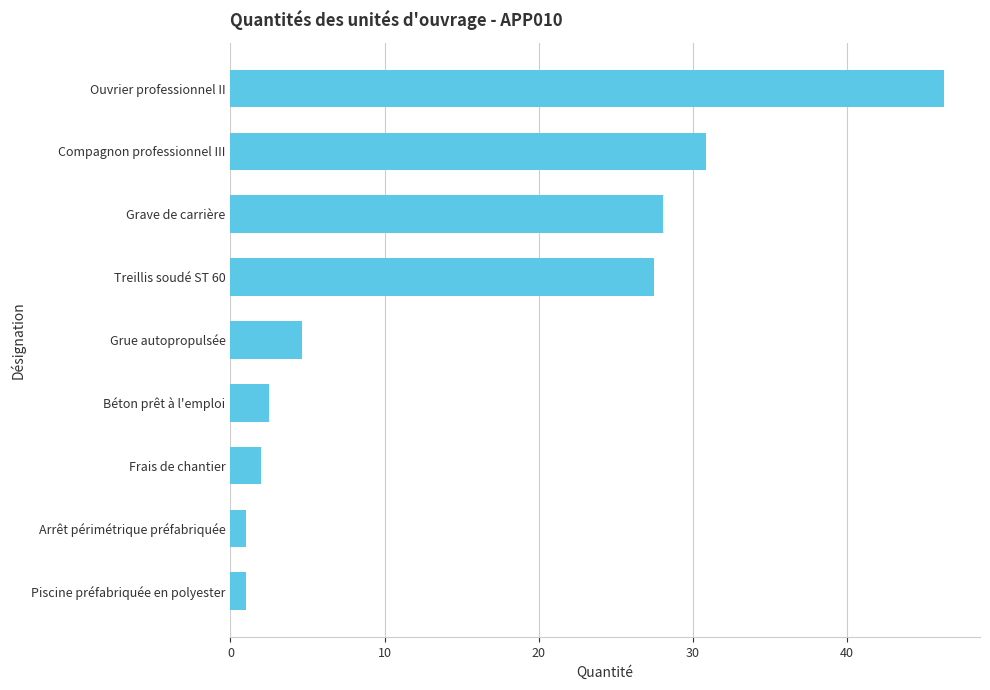

The chart shows a value of 27.5 at Treillis soudé ST 60. True or false?

True